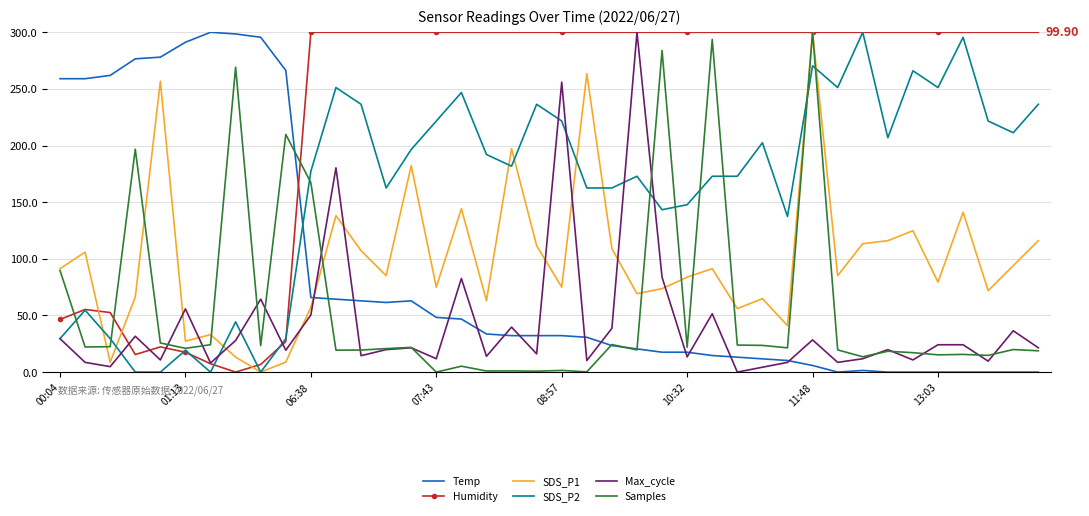

What are all the series names shown in the legend?

Temp, Humidity, SDS_P1, SDS_P2, Max_cycle, Samples